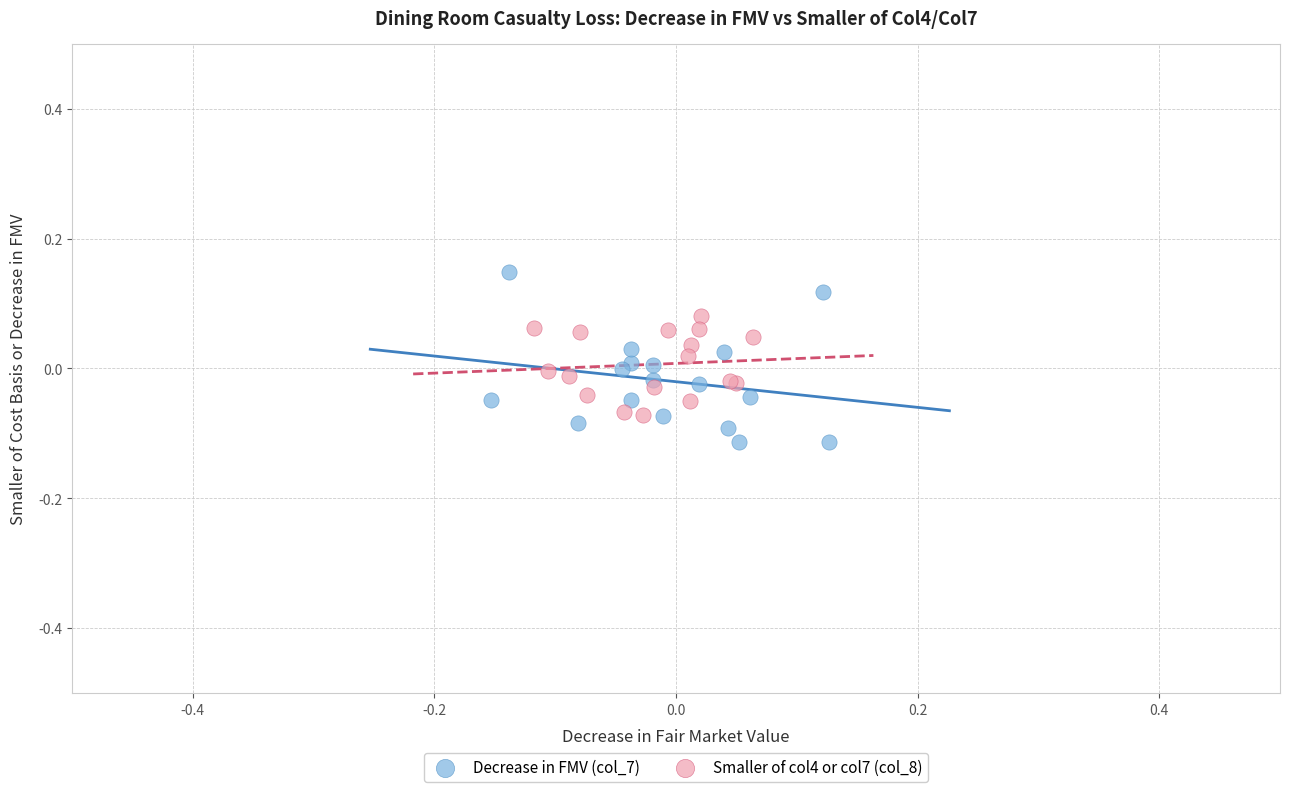

Which series contains the lowest Y value?

Decrease in FMV (col_7)